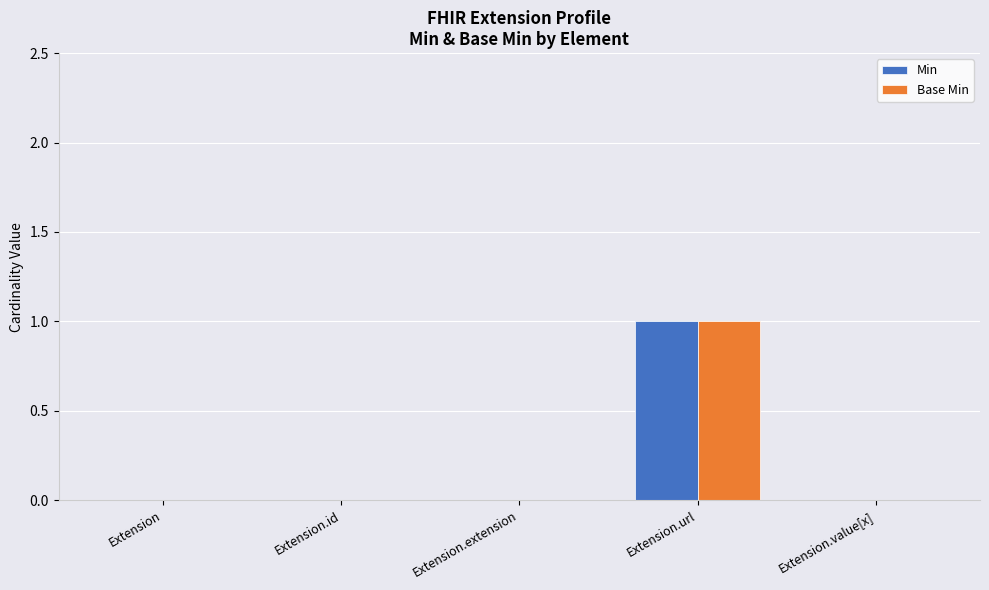

Reading right to left, extract all data points from this chart.

Min: 0	1	0	0	0
Base Min: 0	1	0	0	0